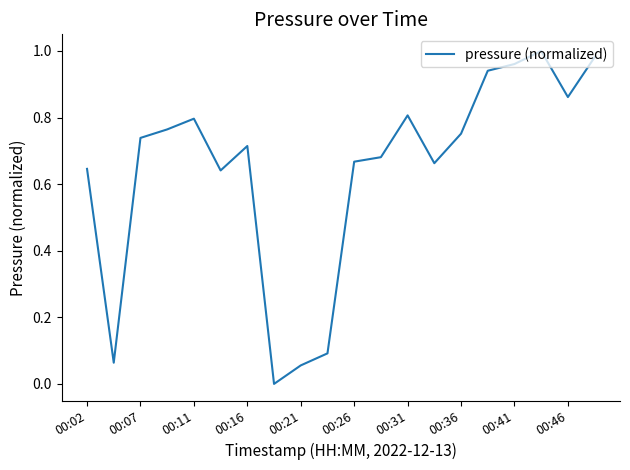

What is the difference between the maximum and minimum values?

1.0